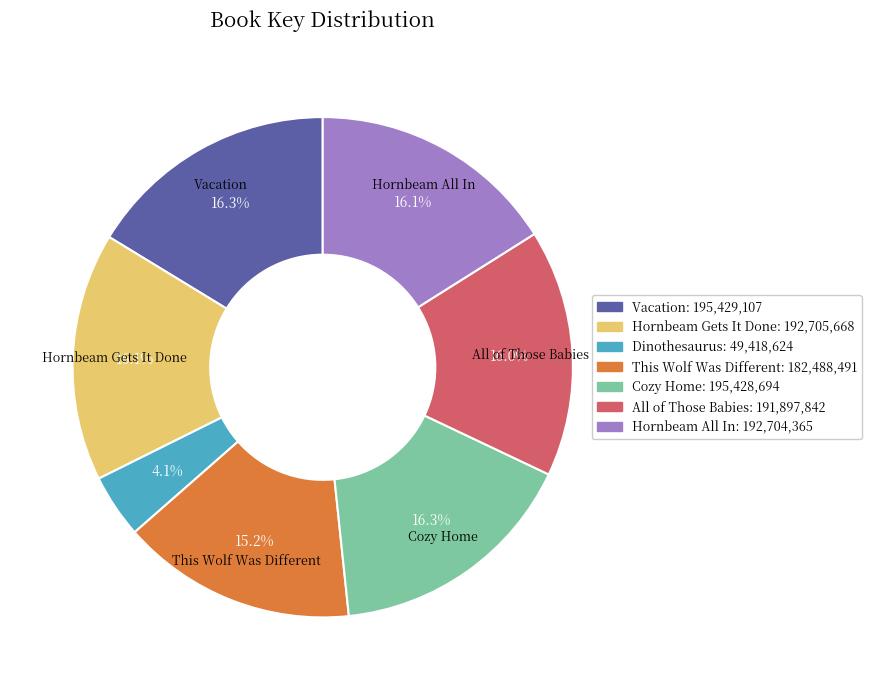

Is there a majority slice in this chart?

No